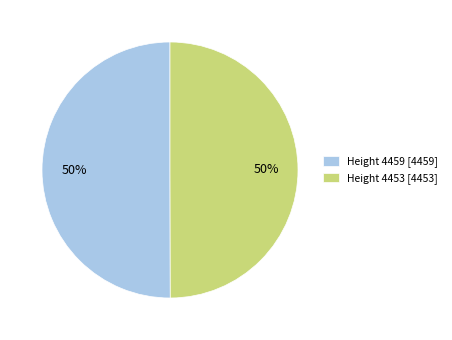

What is the ratio of the value at Height 4453 [4453] to the value at Height 4459 [4459]?

1.0